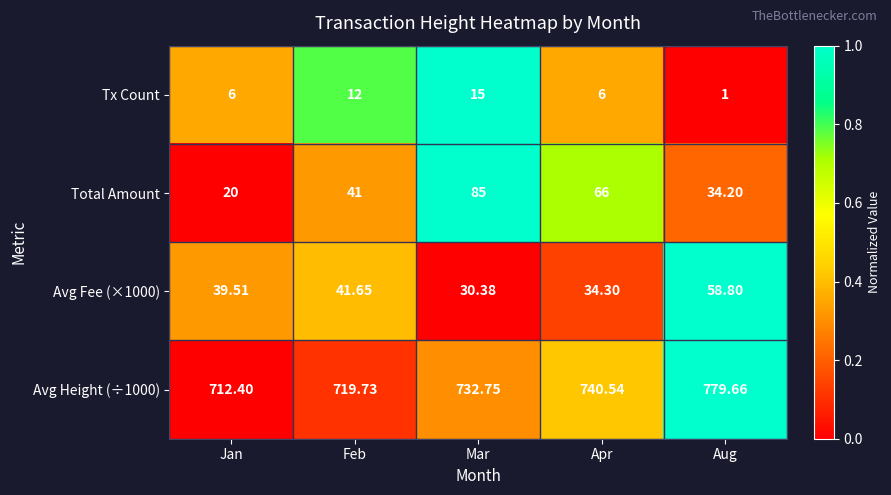

Count the number of data series in this chart.

4